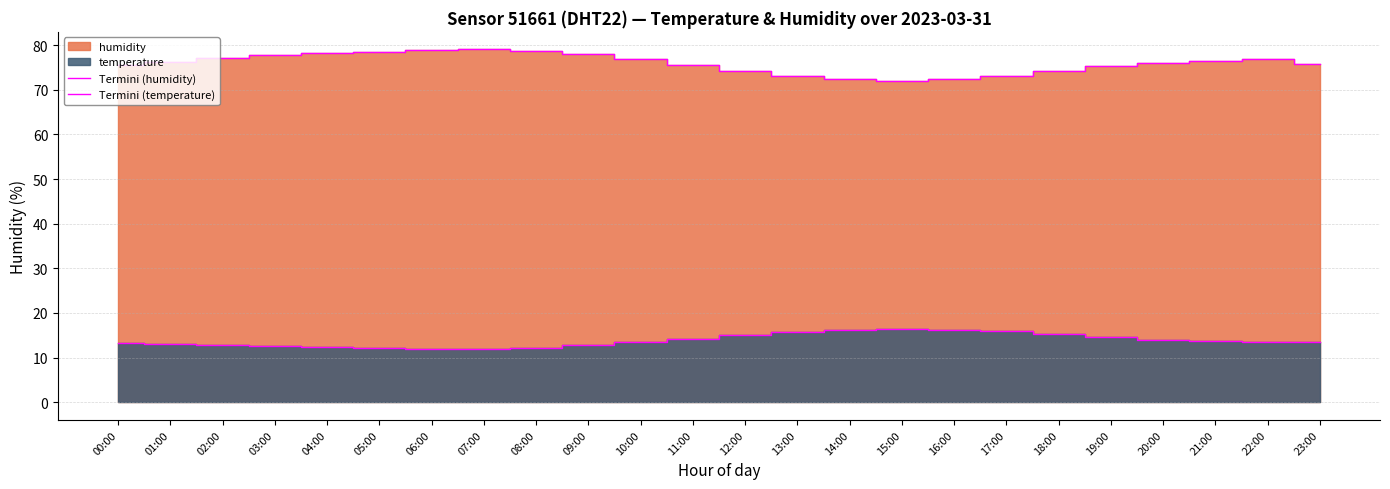

The Termini (temperature) series shows 21.5 at 05:00. True or false?

False